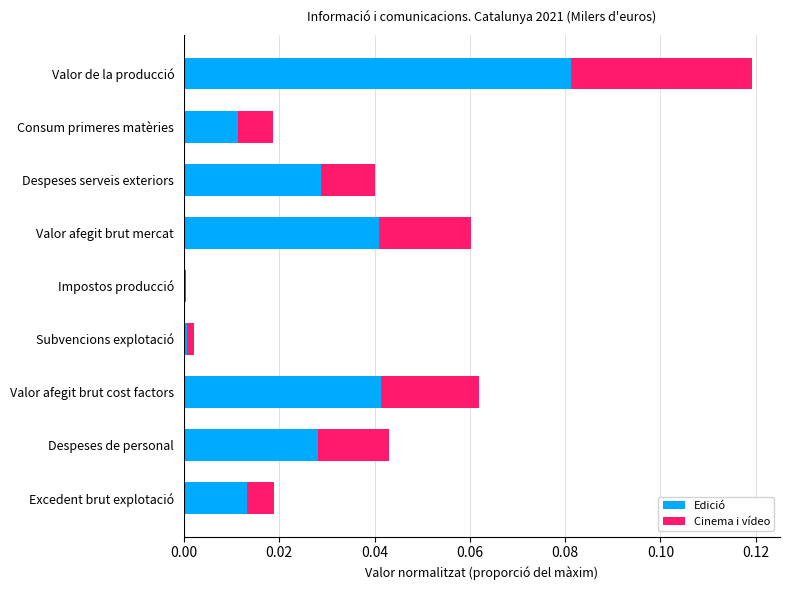

At which category is the sum across all series the highest?

Valor de la producció